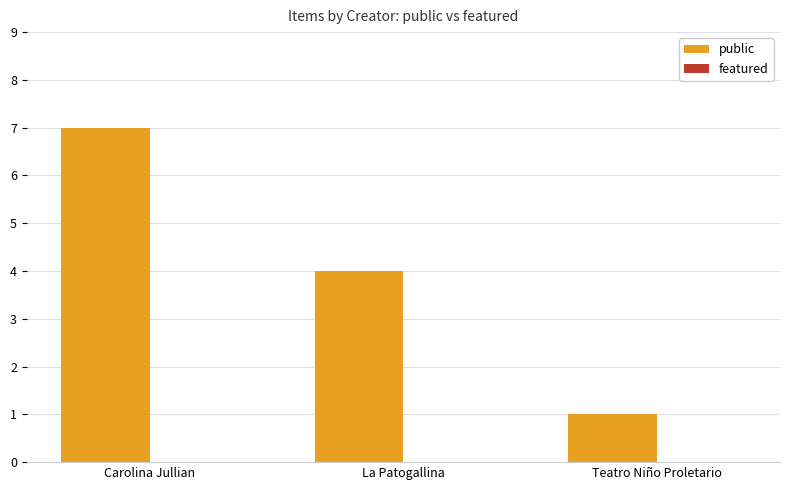

The value at La Patogallina is 4. True or false?

True